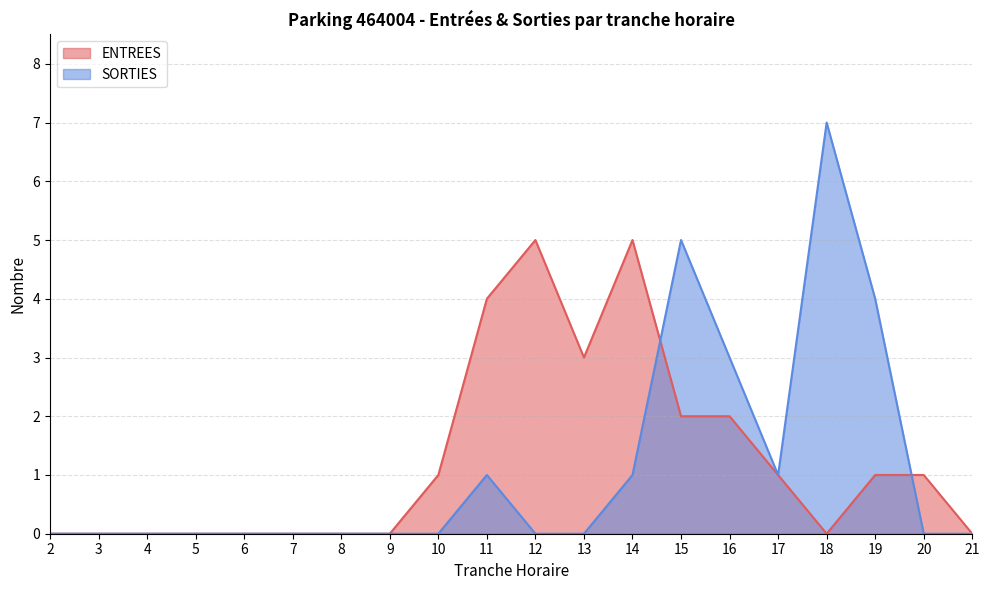

At which category does ENTREES reach its first local valley?

13